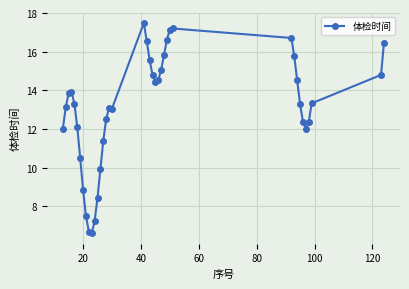

What is the value of the 39th point from the left?

16.5